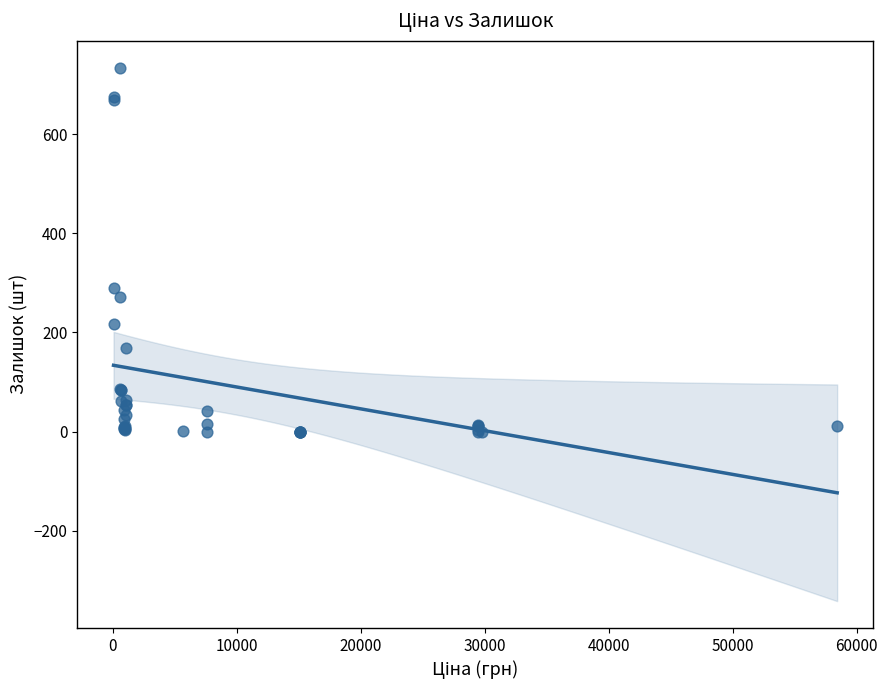

What Y value in the scatter plot is closest to 367?

290